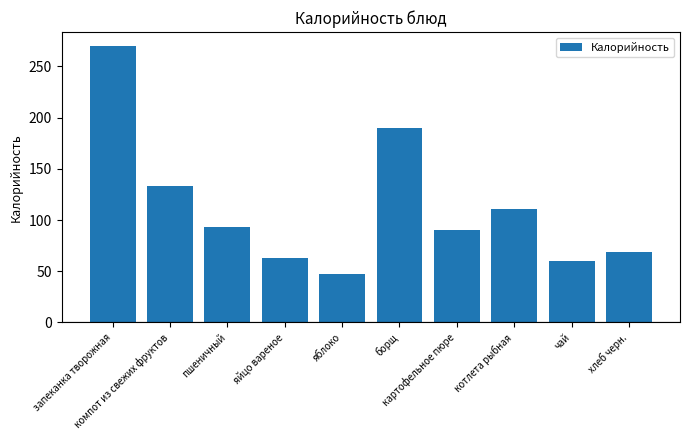

Where is the data nearest to the value 158?

компот из свежих фруктов